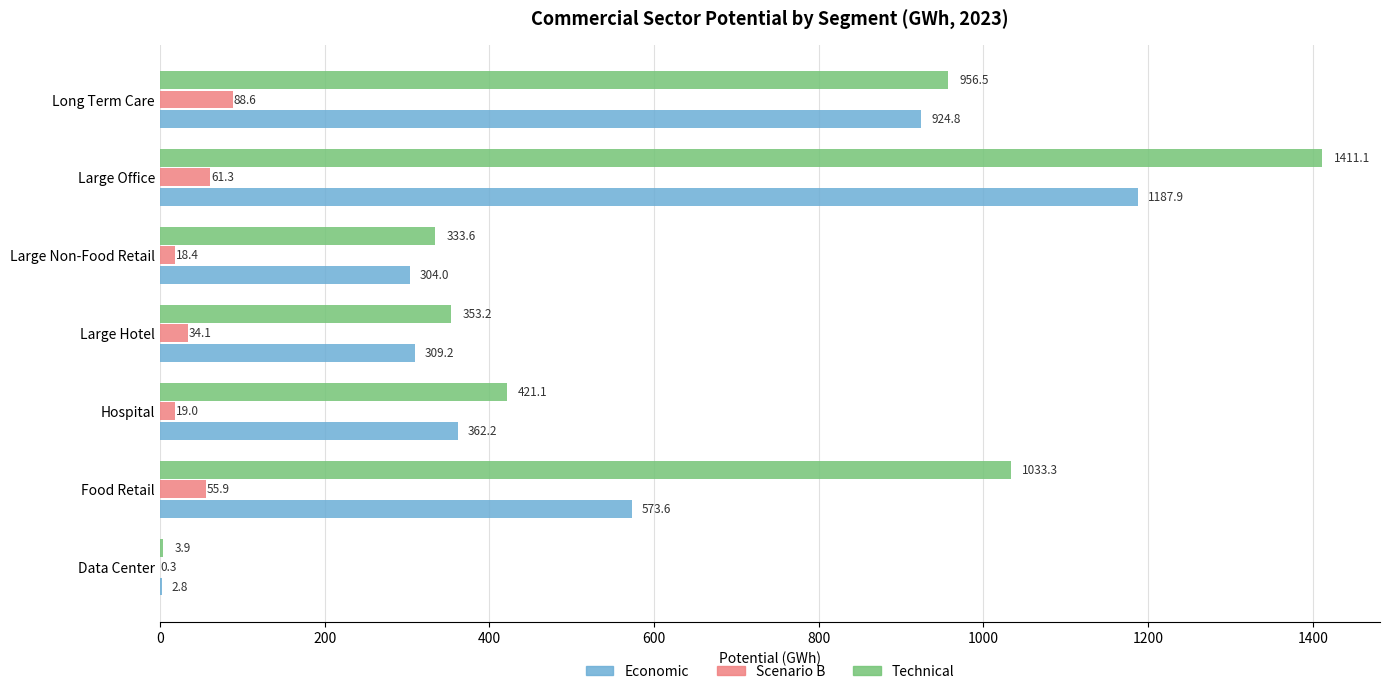

At which category is the sum across all series the highest?

Large Office